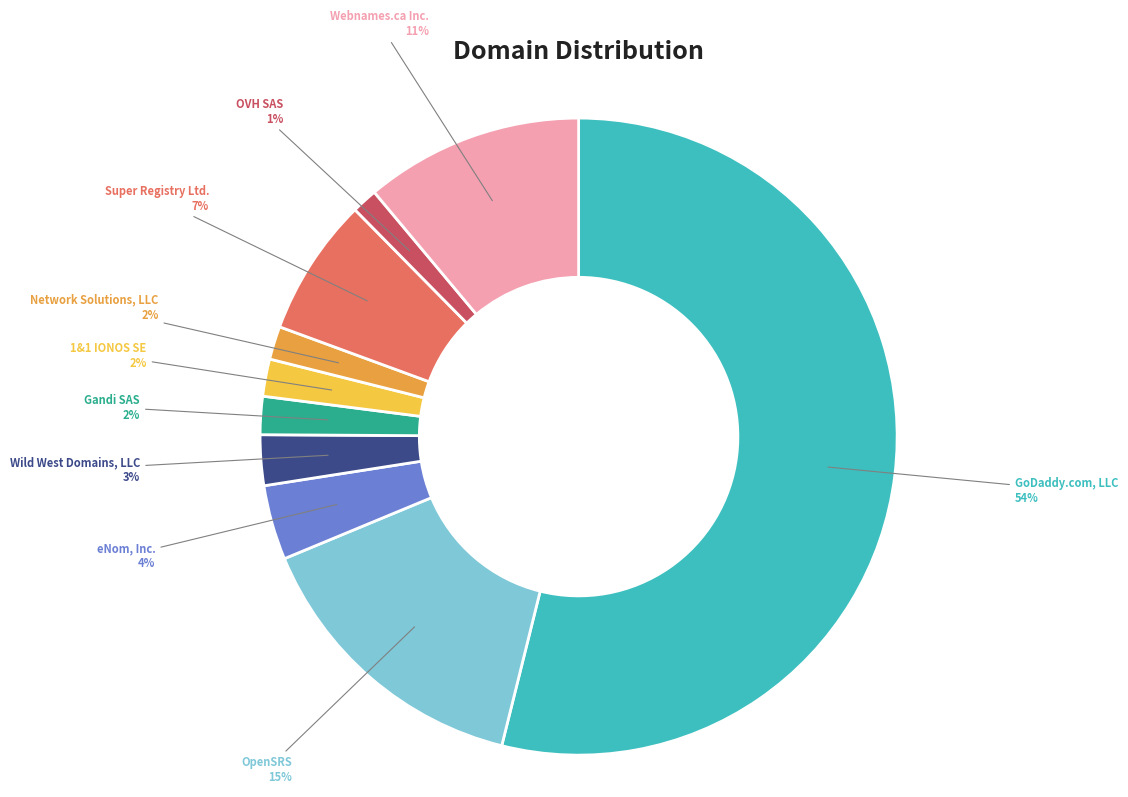

How many segments does this pie chart have?

10